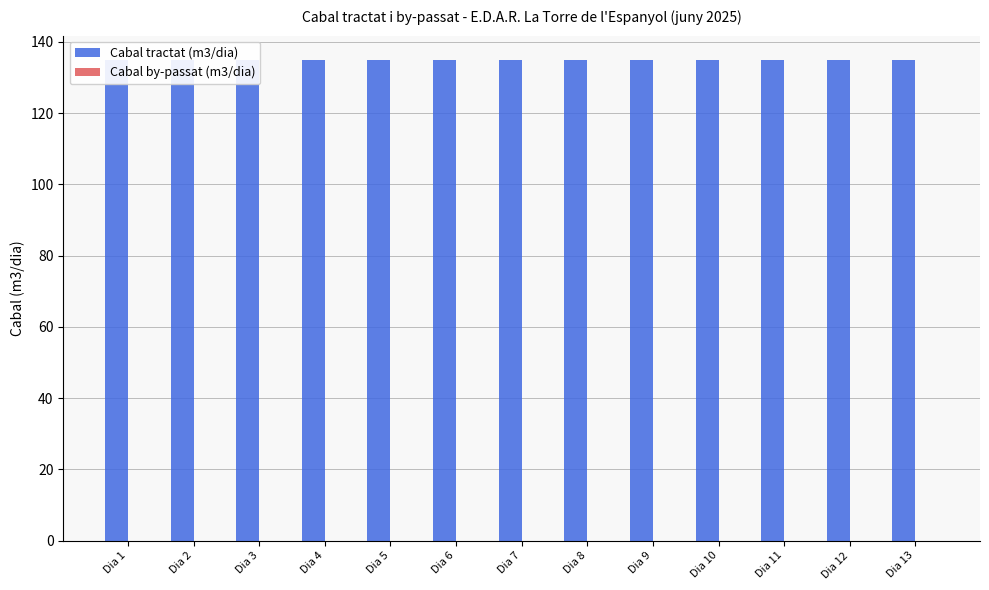

At Dia 9, list the series in order from largest to smallest.

Cabal tractat (m3/dia), Cabal by-passat (m3/dia)